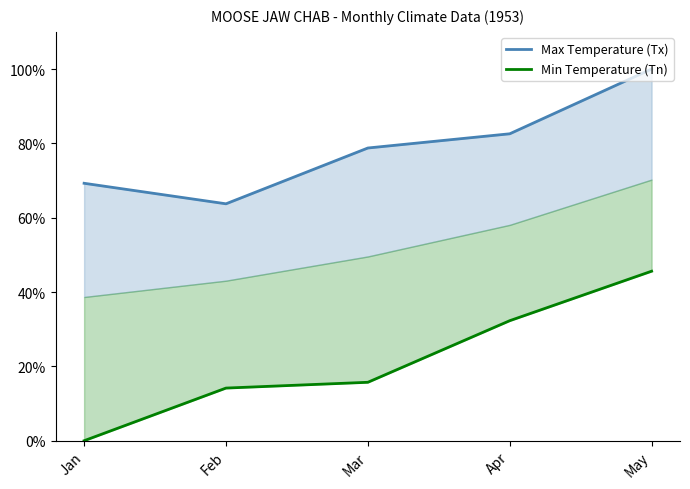

True or false: Max Temperature (Tx) and Min Temperature (Tn) intersect in this chart.

False